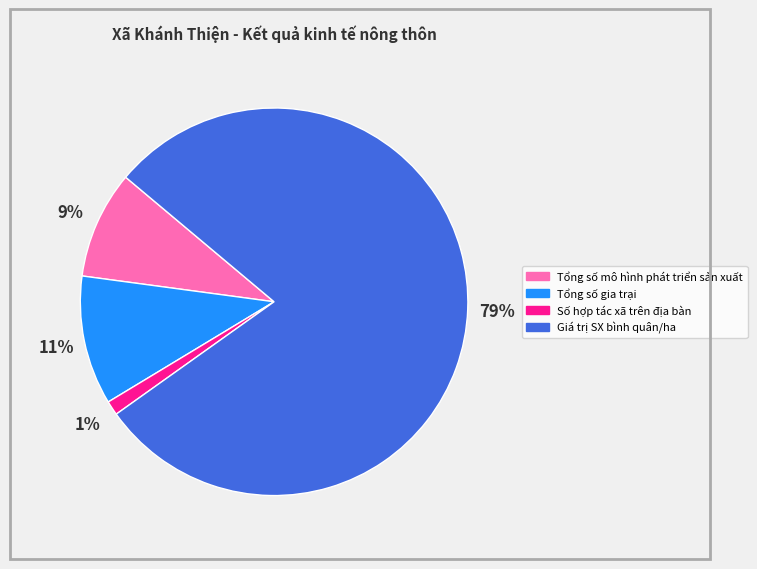

Combined, do Tổng số mô hình phát triển sản xuất and Giá trị SX bình quân/ha account for over 50%?

Yes